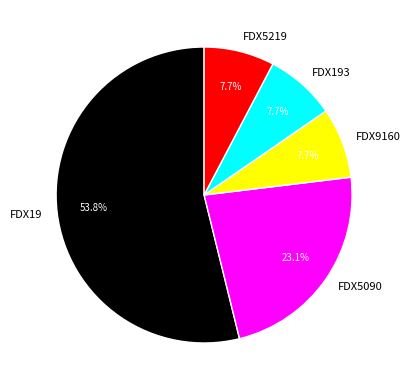

What is the ratio of the value at FDX5090 to the value at FDX9160?

3.0